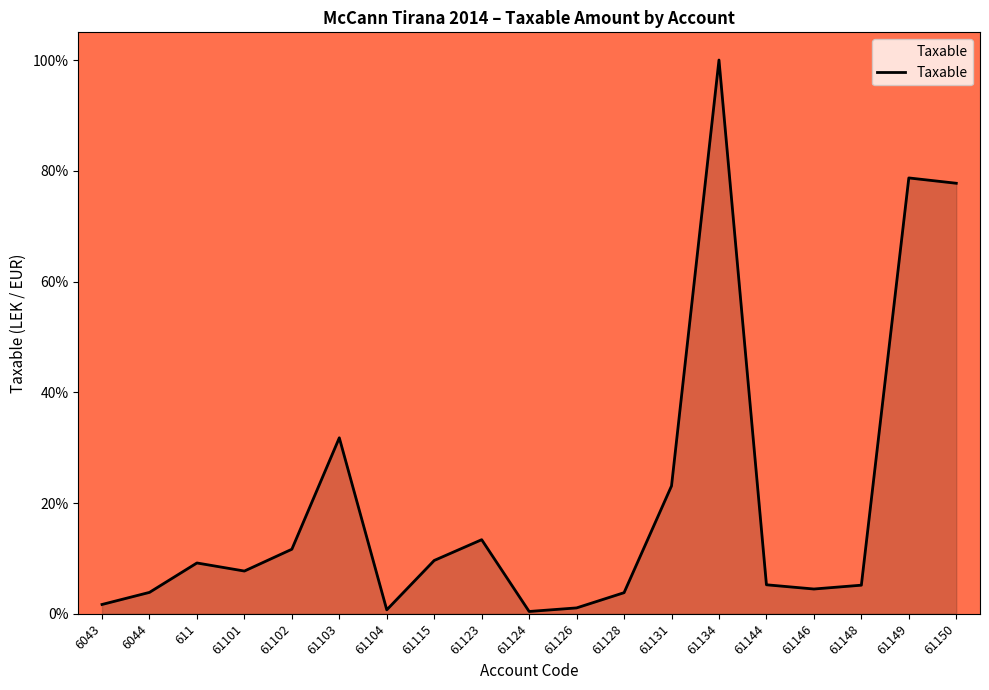

At which category does the data reach its first local valley?

61101